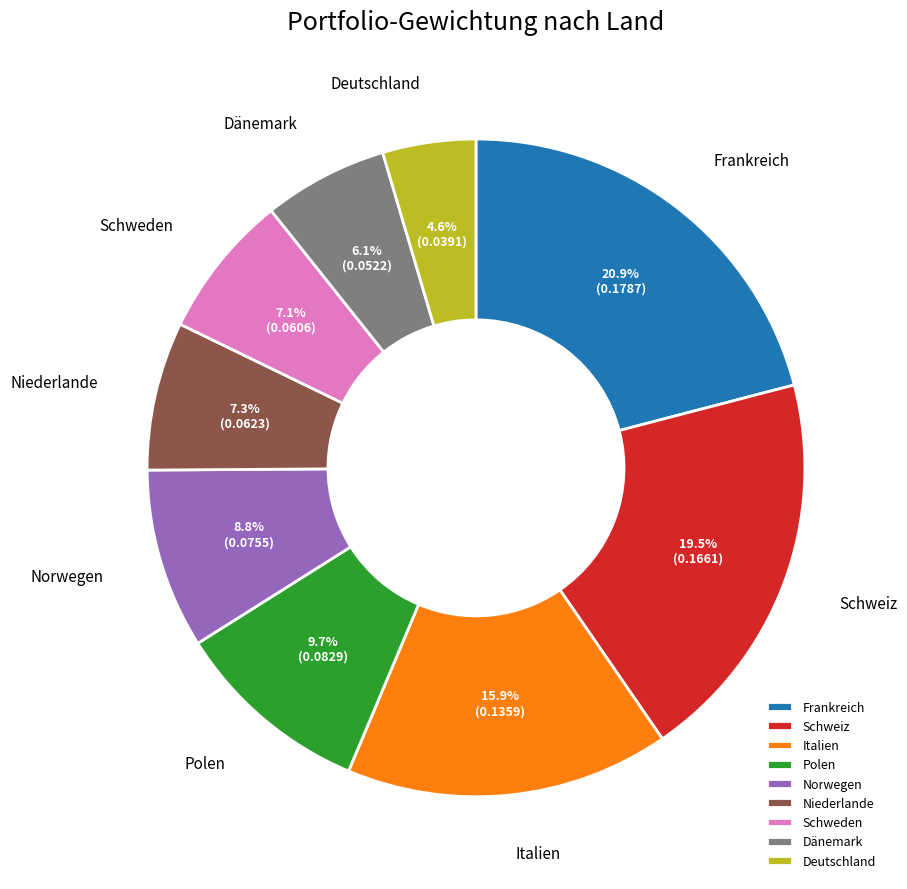

To the nearest percent, what portion does Dänemark represent?

6%